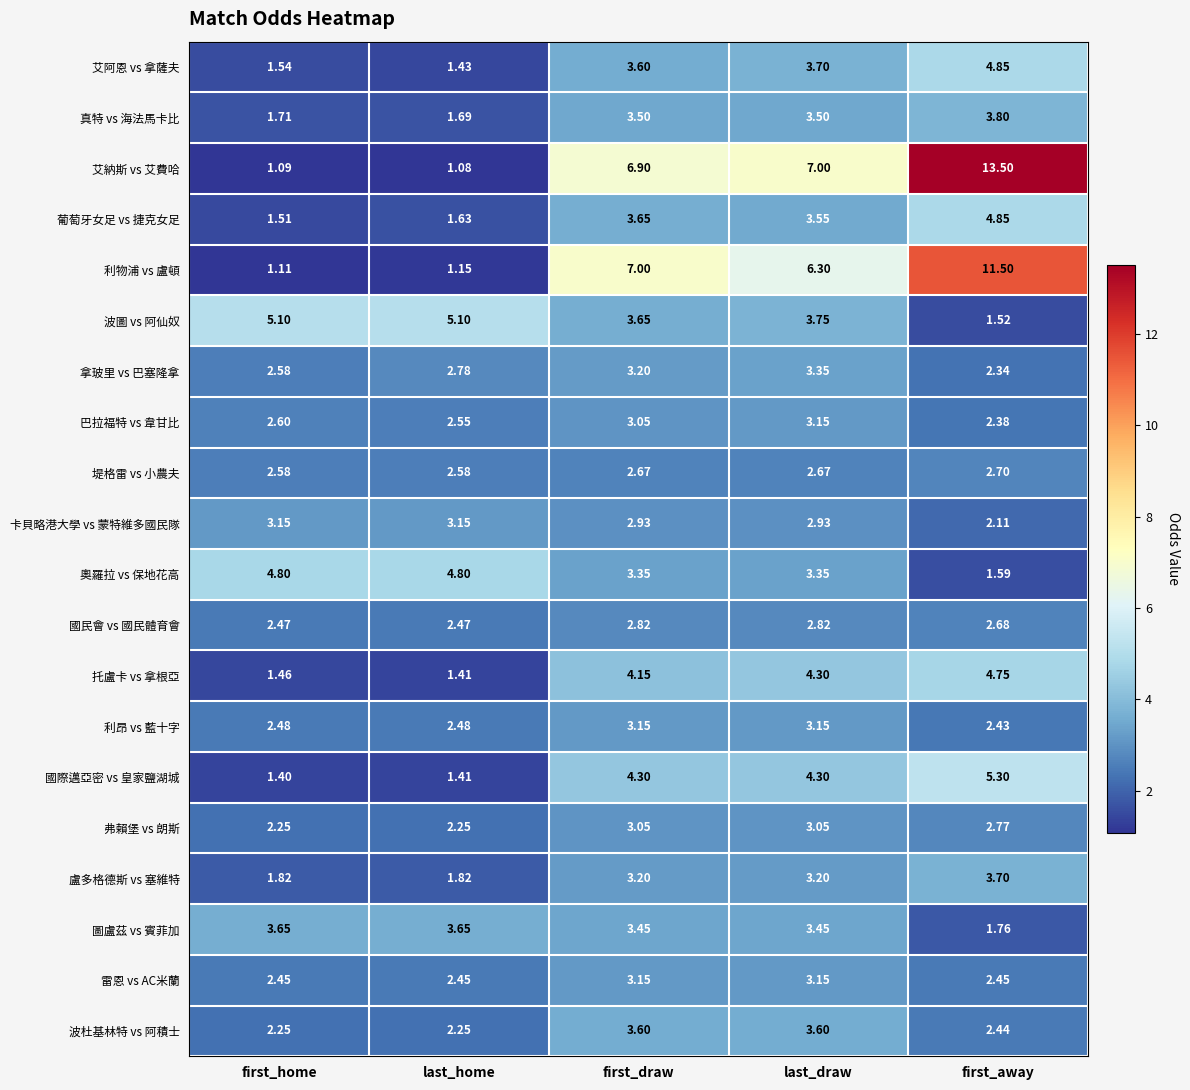

List the labels in order of 拿玻里 vs 巴塞隆拿 value, smallest first.

first_away, first_home, last_home, first_draw, last_draw